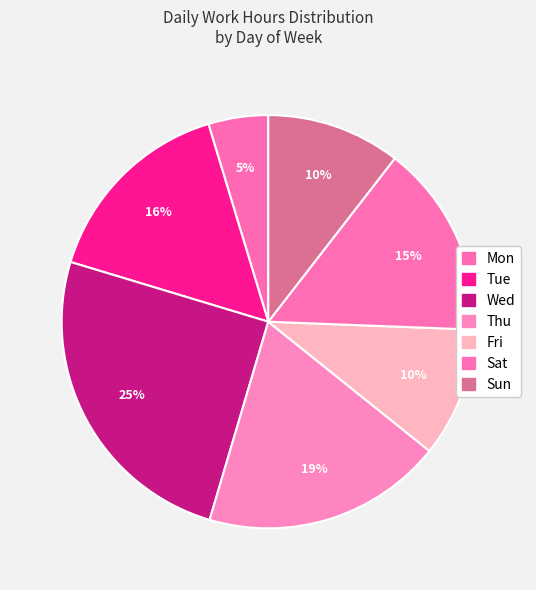

Which slice is the largest?

Wed